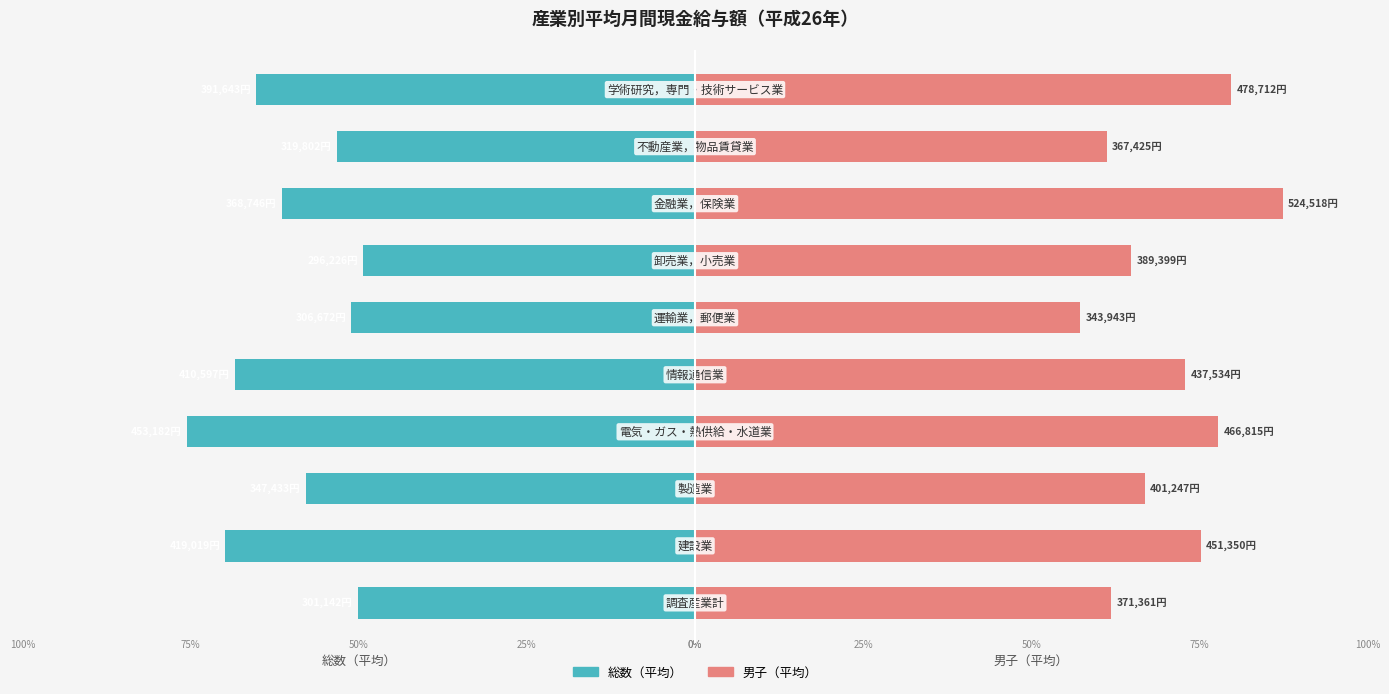

At 3, list the series in order from largest to smallest.

男子（平均）, 総数（平均）